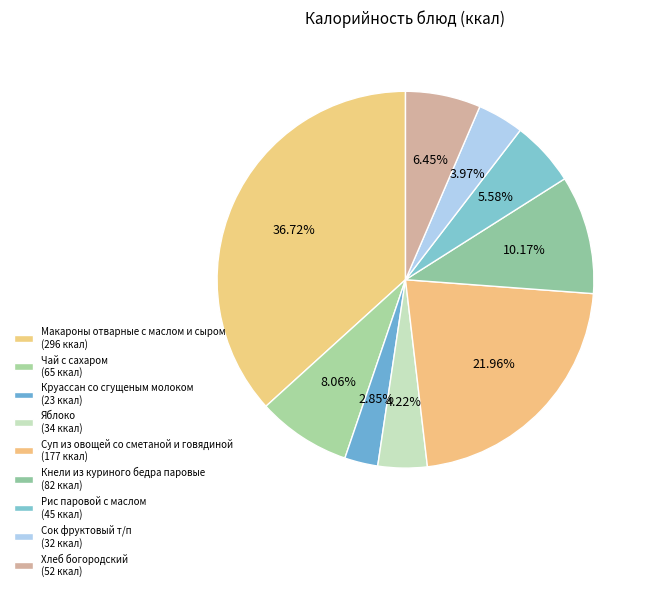

How many segments does this pie chart have?

9